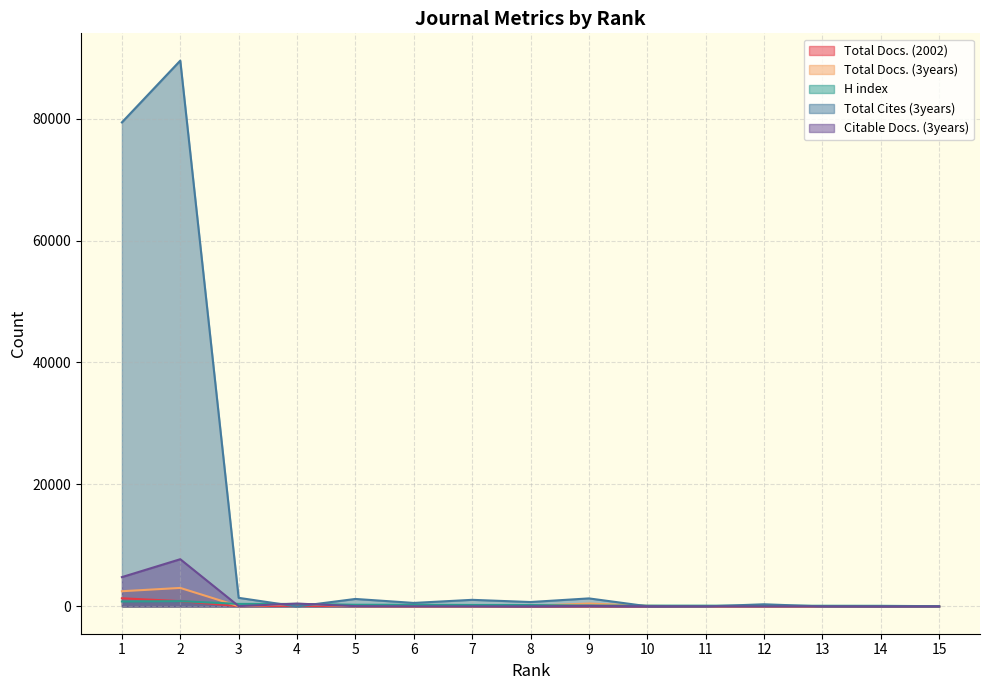

At which label is Total Docs. (3years) closest to 1516?

1